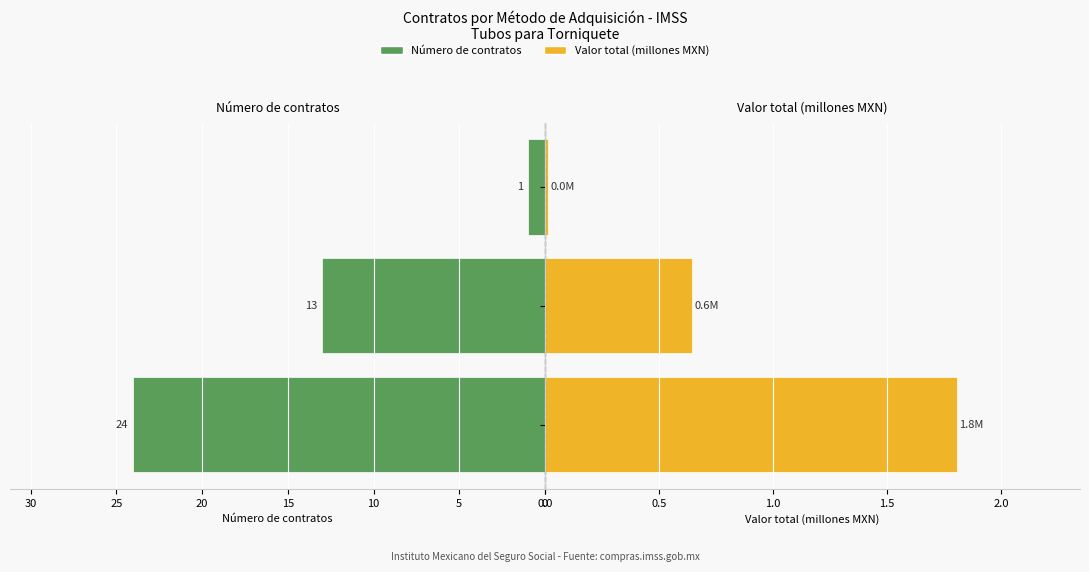

What is the value of the Valor total (millones MXN) bar at the 2nd from the left?

0.6